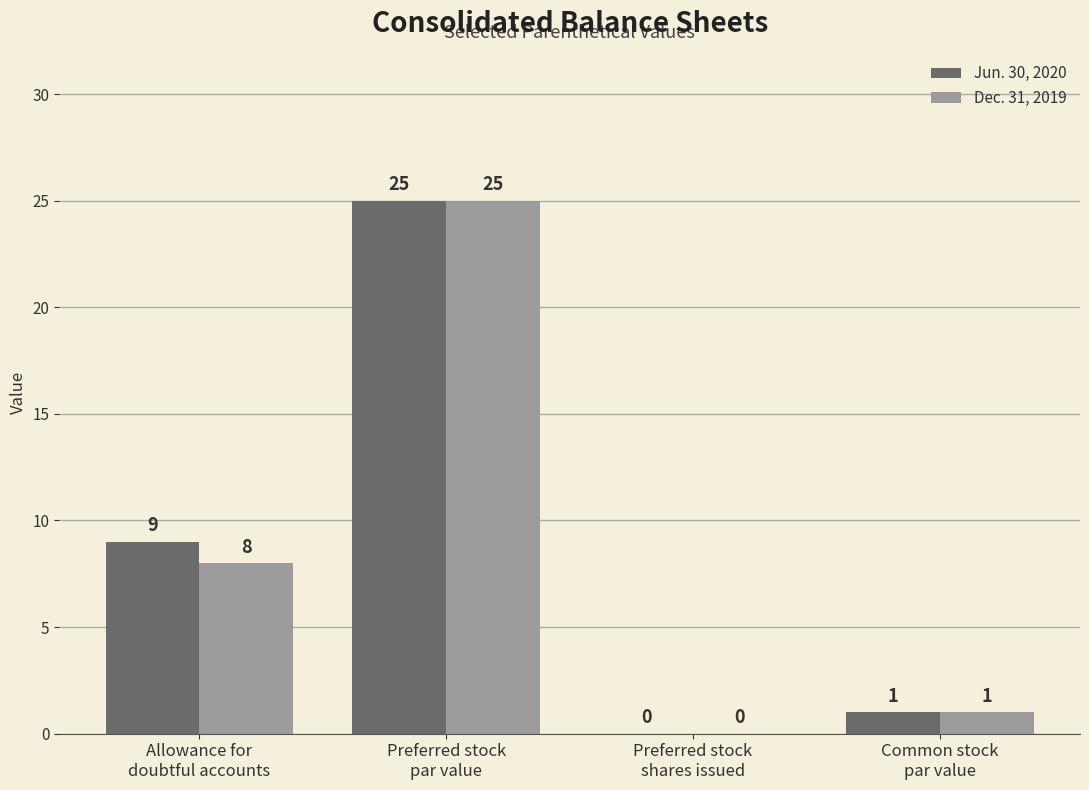

What is the sum of all Jun. 30, 2020 values?

35